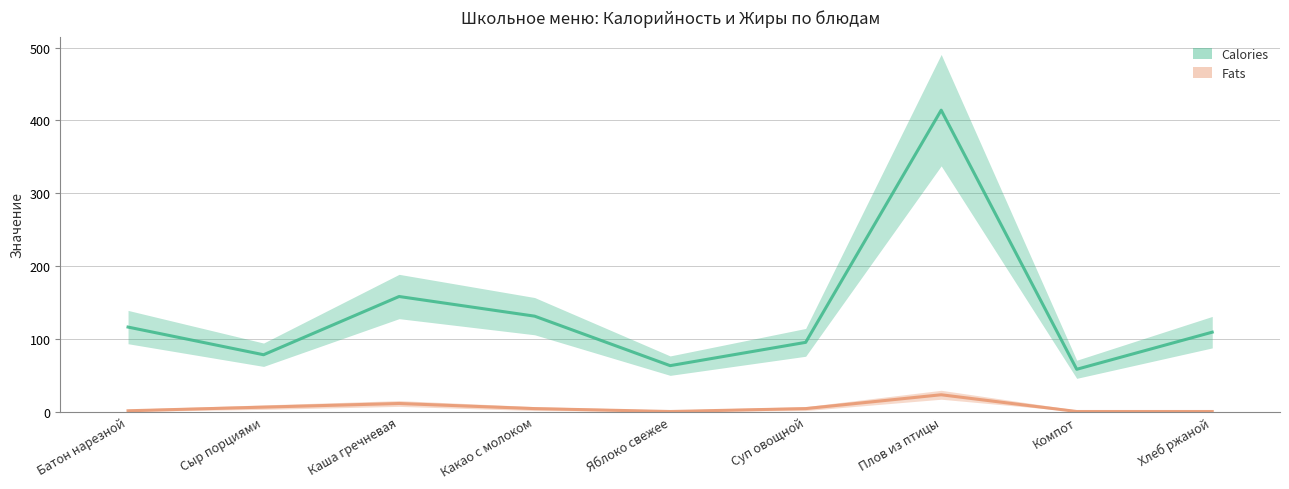

What are all the series names shown in the legend?

Calories, Fats